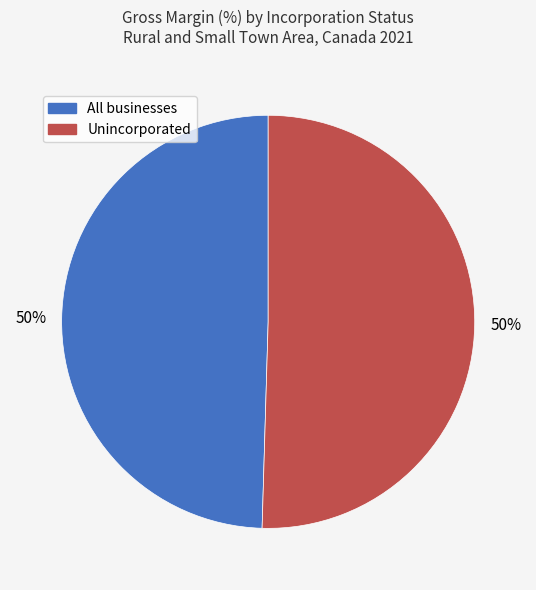

To the nearest percent, what is the average slice percentage?

50%